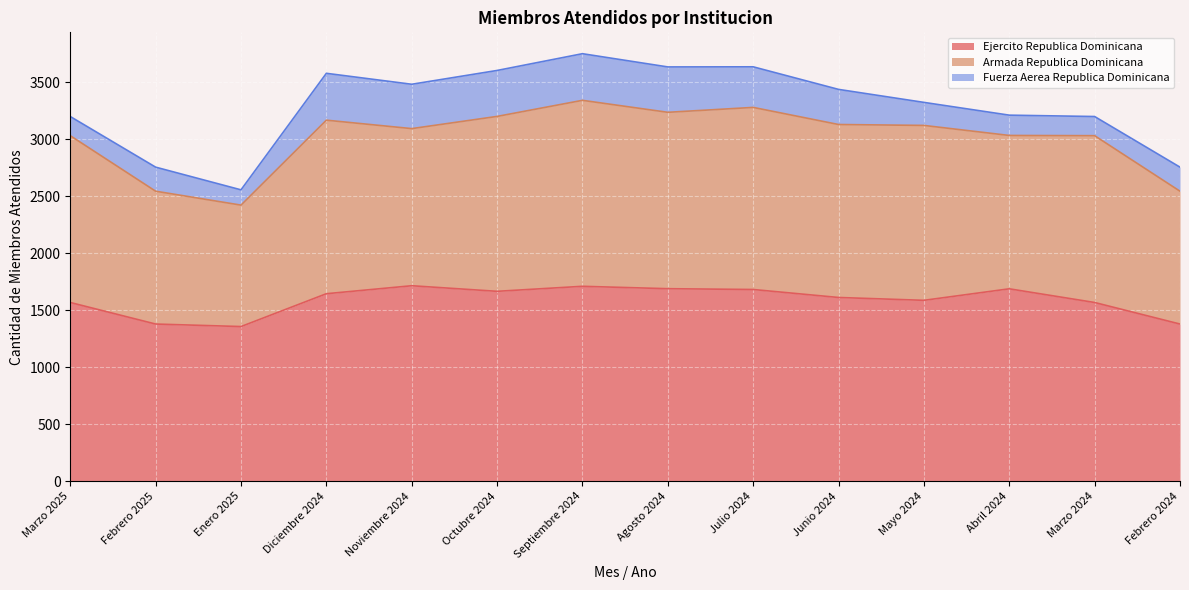

Read the Fuerza Aerea Republica Dominicana value at Mayo 2024.

202